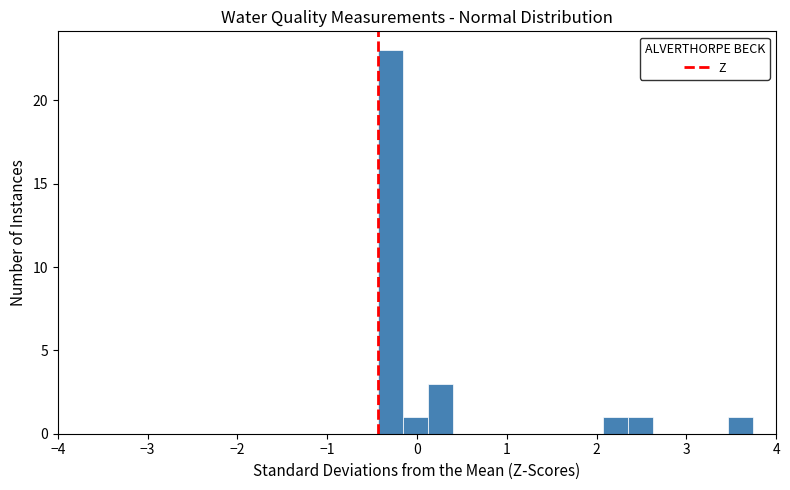

Read against the x-axis, roughly where is the centre of the tallest bar?

-0.3